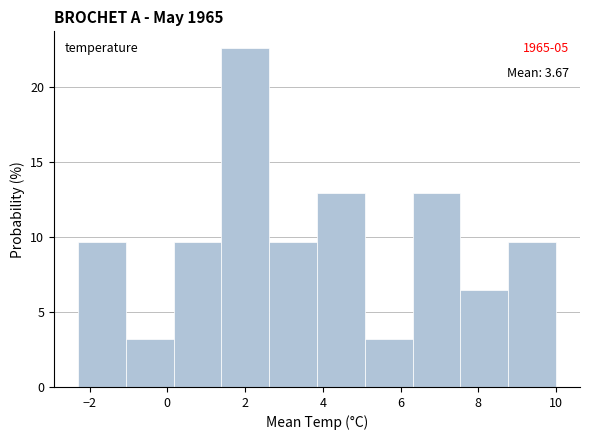

Over which range of the x-axis is the bar tallest?

1.4 to 2.6